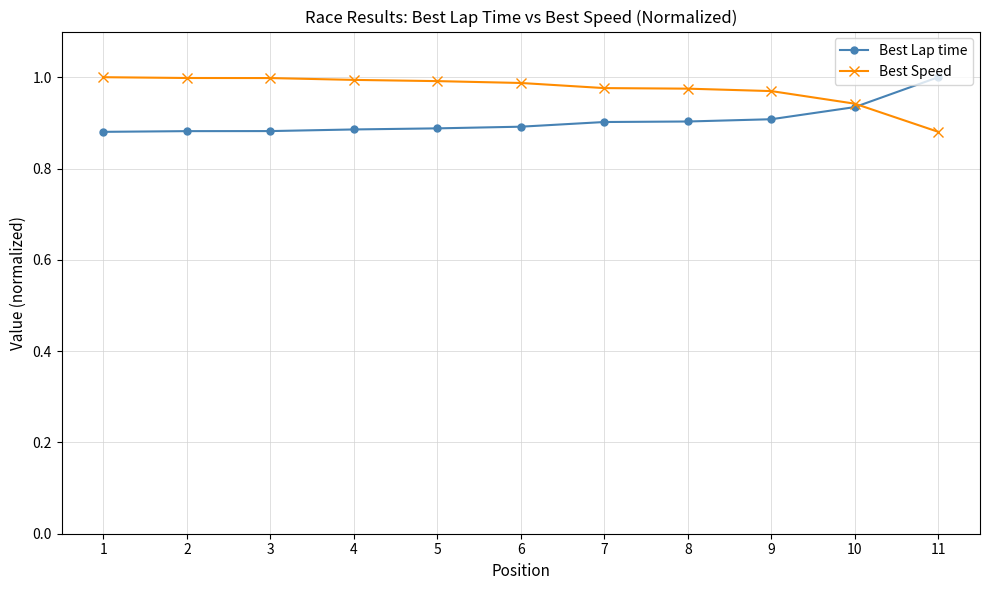

What is the total value across all series at 7?

1.9